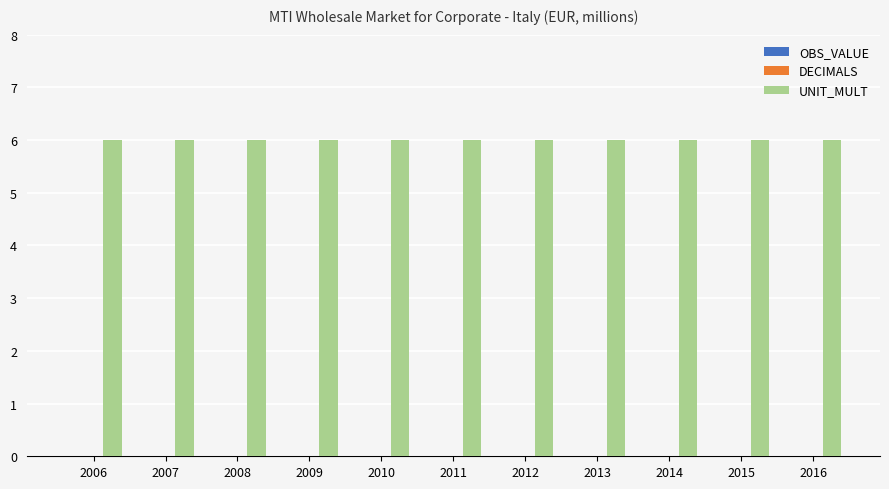

What is the sum of the UNIT_MULT values at 2007 and 2008?

12